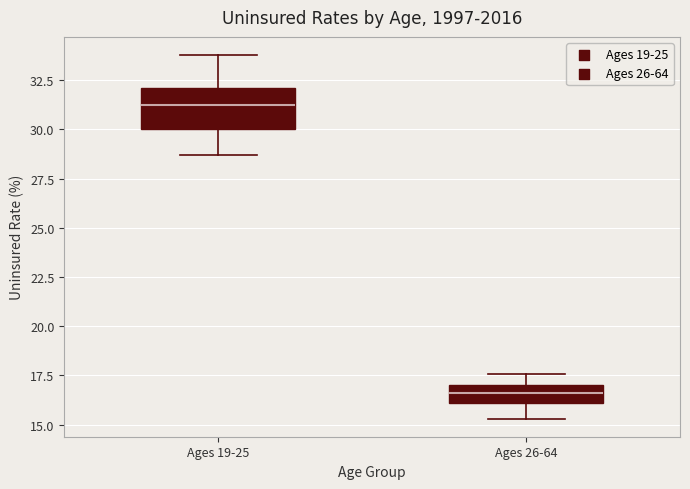

Reading left to right, read every box against the y-axis: the position of its median line, the range the box covers, and the ends of its whiskers. The values are not printed on the chart, so give them approximately, as read against the axis.

Ages 19-25: median 31.0, box 30.0 to 32.0, whiskers 28.5 to 34.0
Ages 26-64: median 16.5, box 16.0 to 17.0, whiskers 15.5 to 17.5